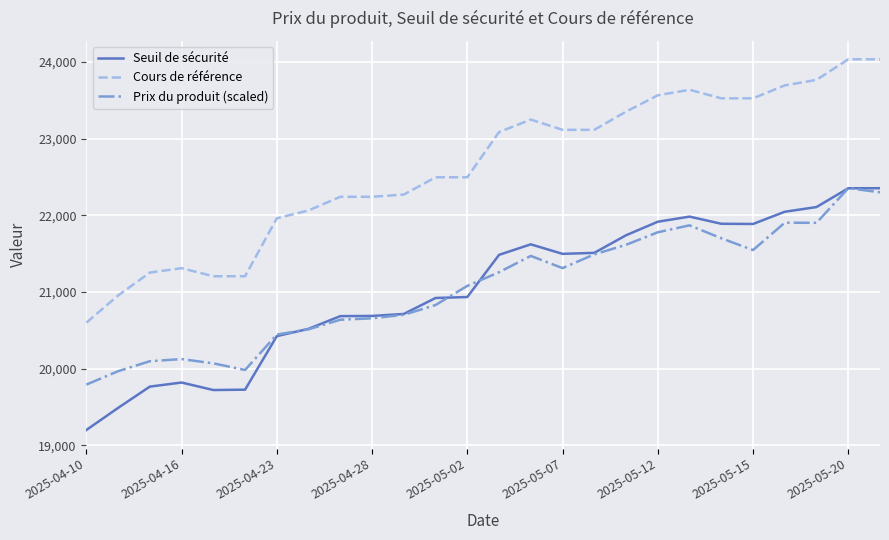

Which series has the largest total across all categories?

Cours de référence